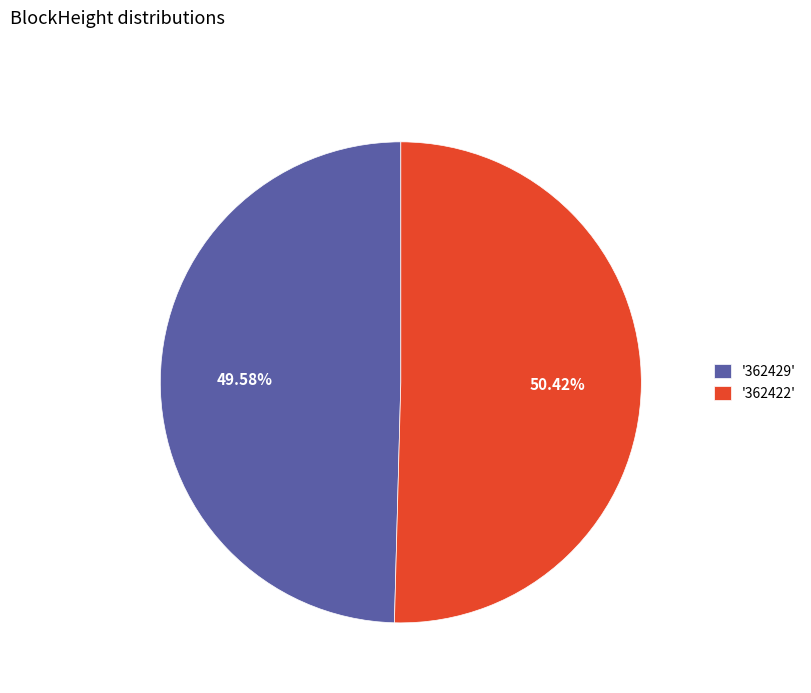

Which category has the biggest portion of the pie?

'362422'